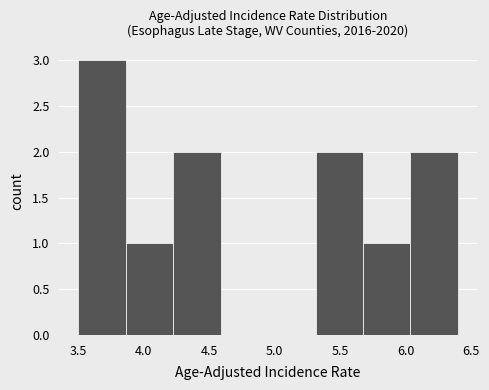

Reading left to right, list every bar in this chart as the range it spans on the x-axis followed by its height. Neither the bar edges nor the heights are printed on the chart, so give them approximately, as read against the axes.

3.50 to 3.85: 3
3.85 to 4.25: 1
4.25 to 4.60: 2
4.60 to 4.95: 0
4.95 to 5.30: 0
5.30 to 5.70: 2
5.70 to 6.05: 1
6.05 to 6.40: 2